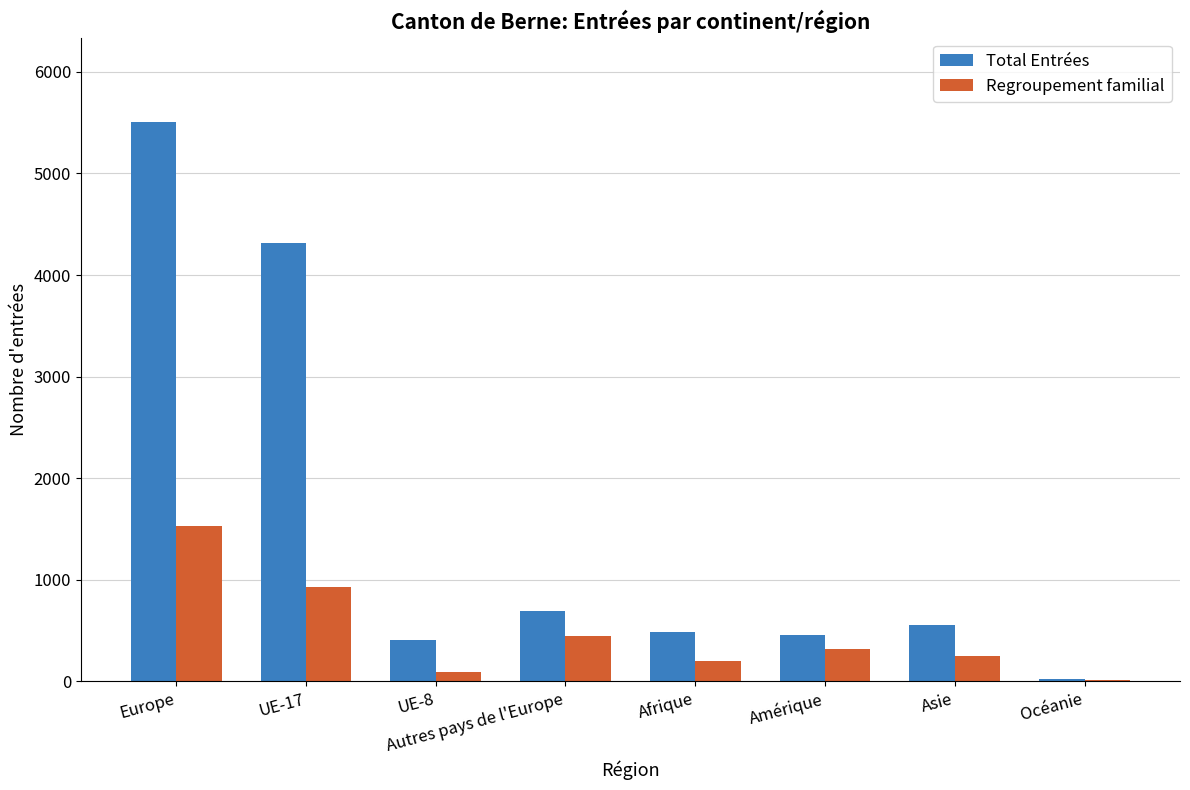

Which series changed the most between UE-8 and Autres pays de l'Europe?

Regroupement familial